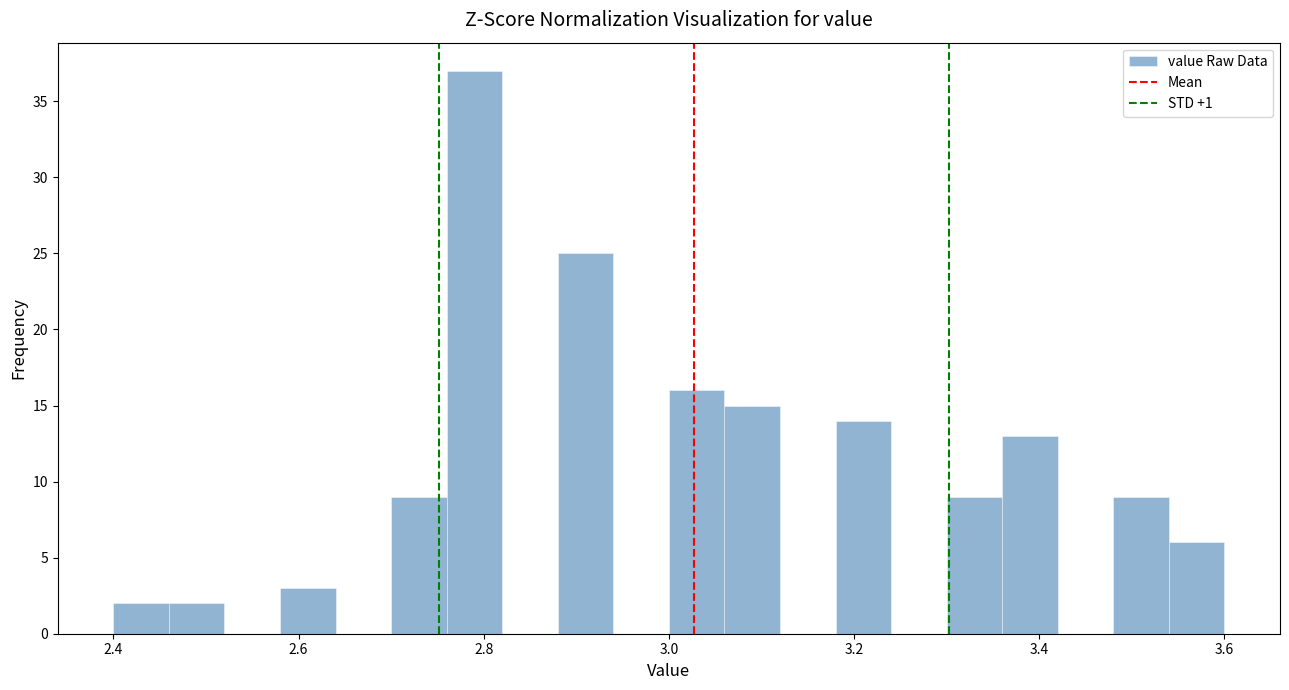

Around what value on the x-axis is the tallest bar? Give the approximate position of its centre, as read against the axis.

2.80